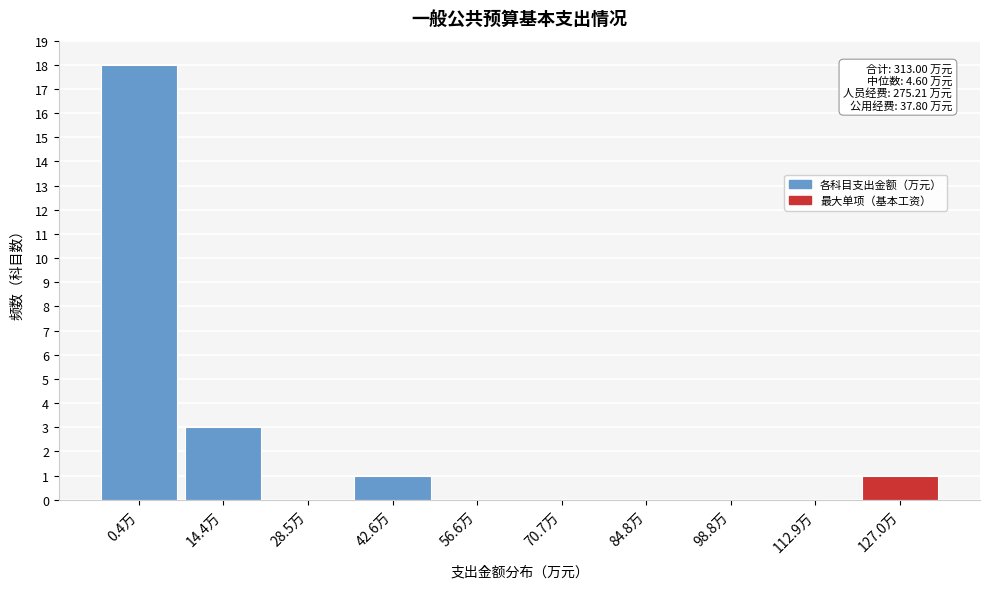

Reading right to left, what are all the values shown in this chart?

127.0万=1	112.9万=0	98.8万=0	84.8万=0	70.7万=0	56.6万=0	42.6万=1	28.5万=0	14.4万=3	0.4万=18